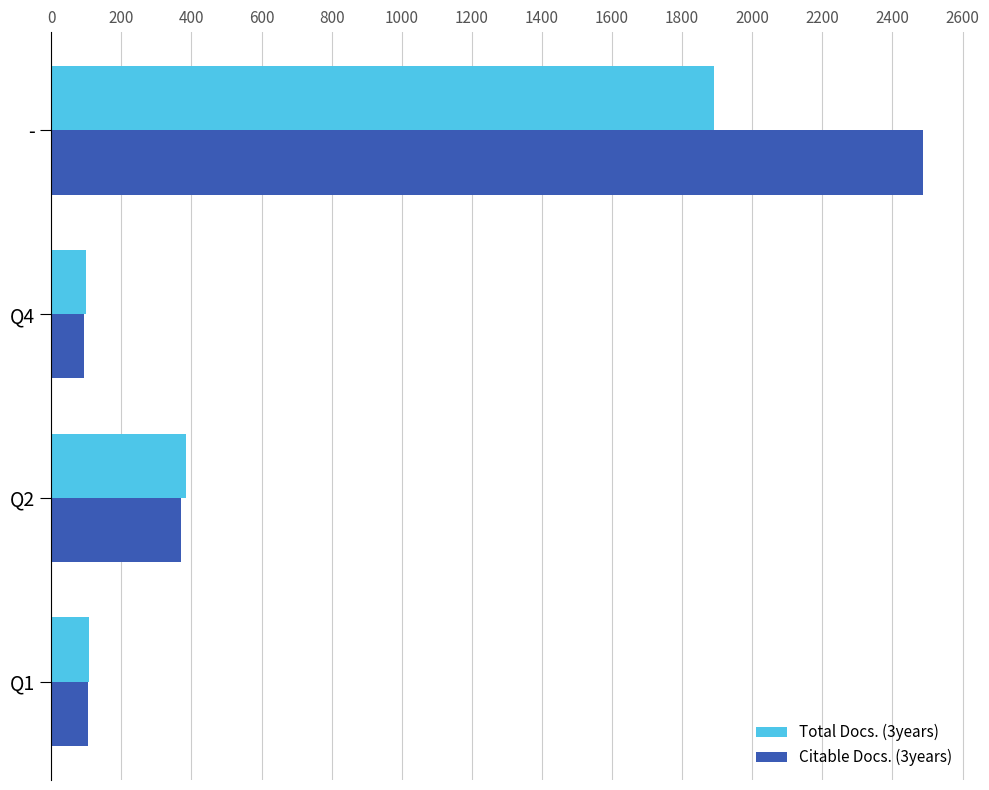

Between Q2 and Q4, which series saw the biggest shift?

Total Docs. (3years)